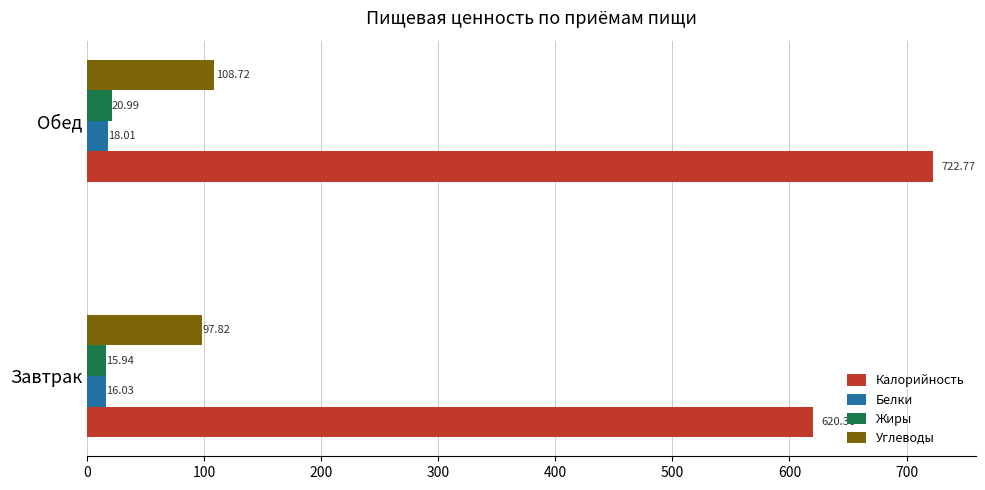

How many values in the Калорийность series are below 722?

1